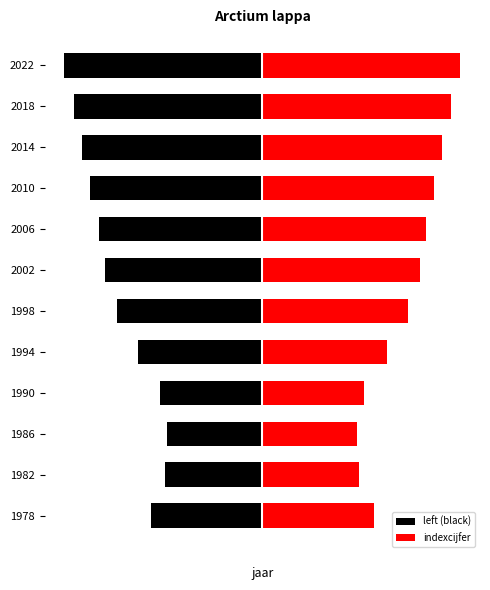

Which series changed the most between 8 and 9?

left (black)